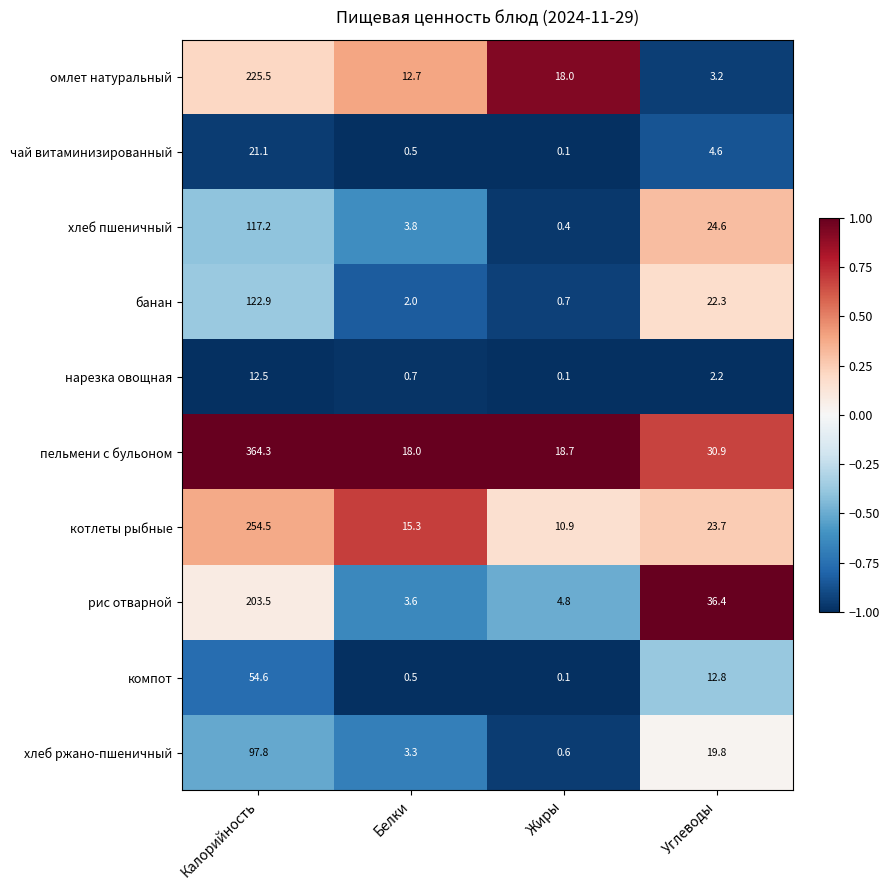

Which series has the largest range (max minus min)?

пельмени с бульоном